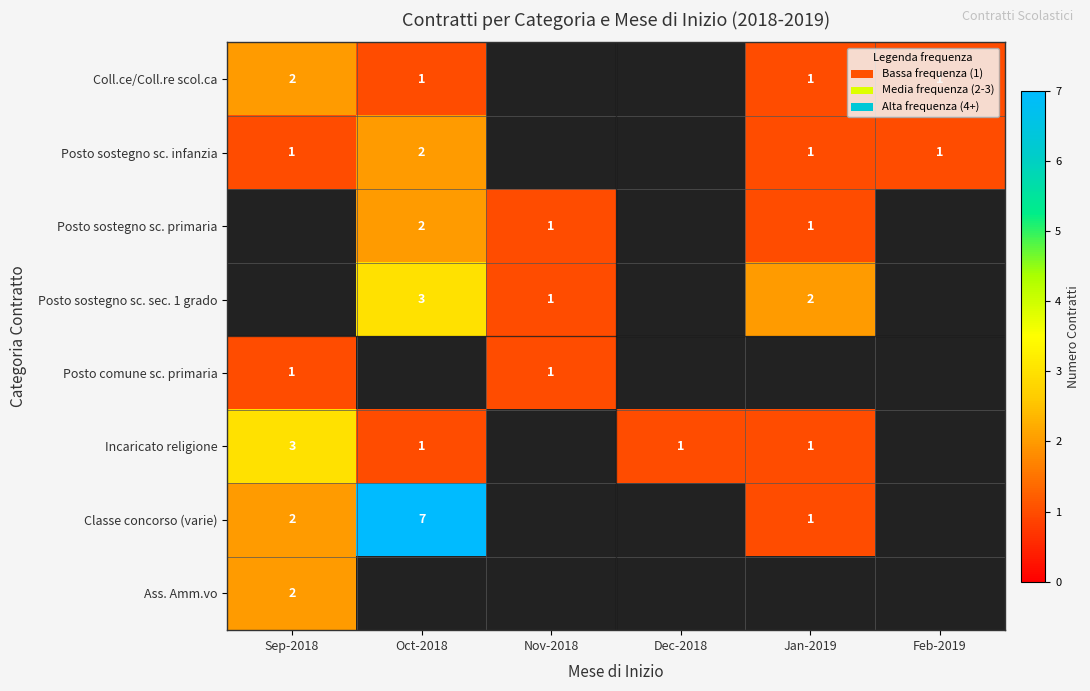

The value of Incaricato religione at Sep-2018 is 3. True or false?

True